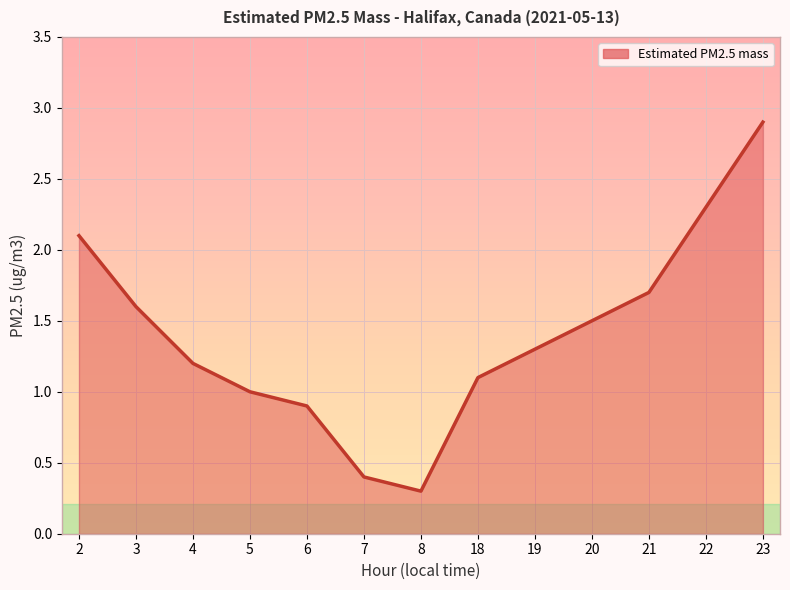

Does the chart have visible grid lines?

Yes